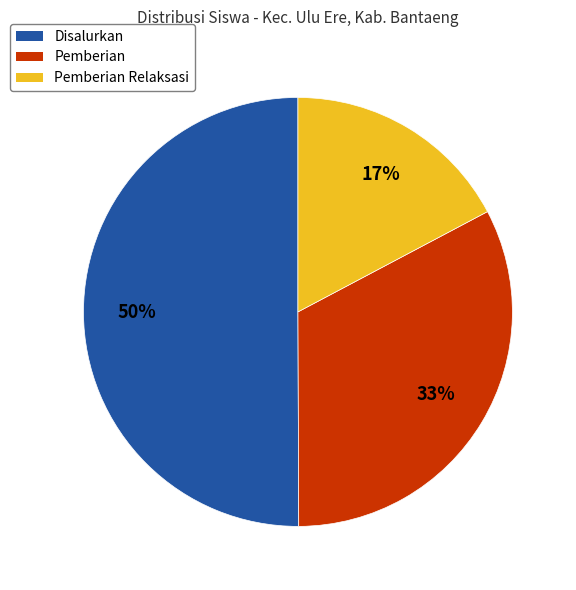

To the nearest percent, what is the difference between the largest and smallest slice percentages?

33%